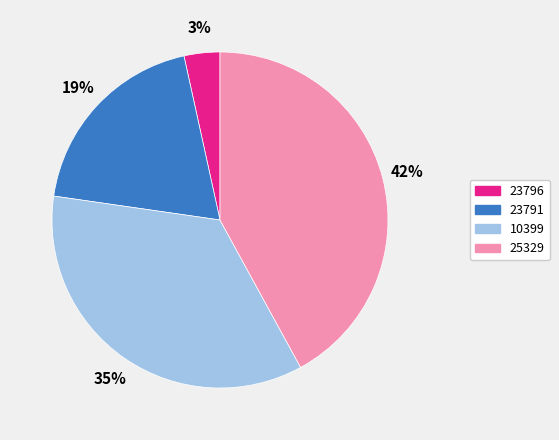

How many segments does this pie chart have?

4